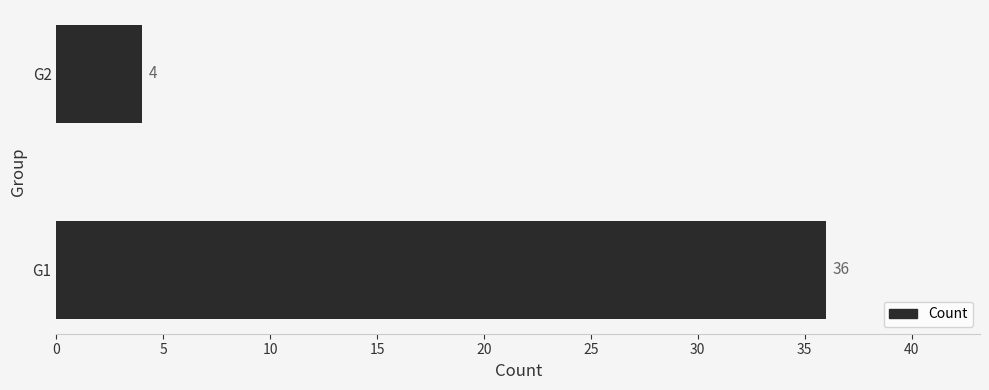

Reading bottom to top, list all the values displayed in this chart.

G1=36	G2=4